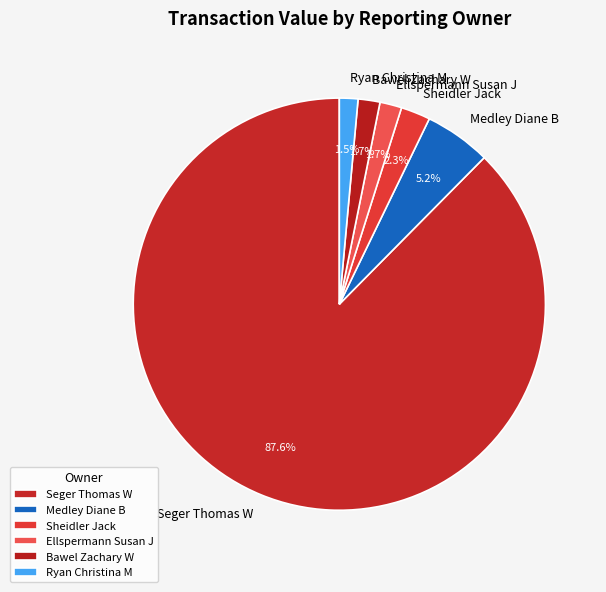

What is the largest slice in the pie chart?

Seger Thomas W